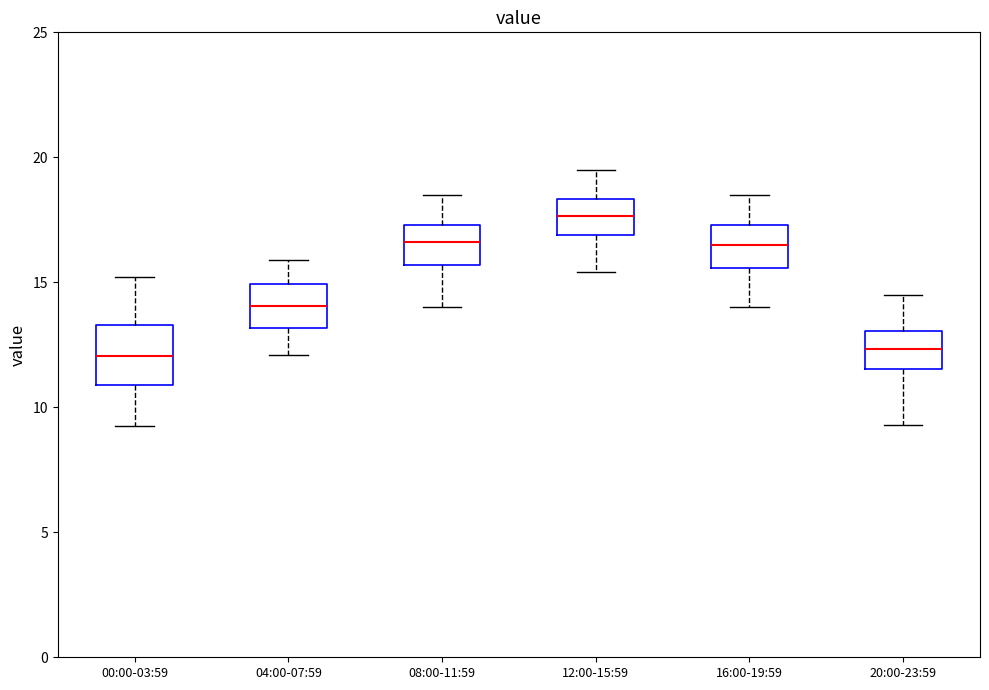

Reading left to right, read every box against the y-axis: the position of its median line, the range the box covers, and the ends of its whiskers. The values are not printed on the chart, so give them approximately, as read against the axis.

00:00-03:59: median 12.0, box 11.0 to 13.5, whiskers 9.5 to 15.0
04:00-07:59: median 14.0, box 13.0 to 15.0, whiskers 12.0 to 16.0
08:00-11:59: median 16.5, box 15.5 to 17.5, whiskers 14.0 to 18.5
12:00-15:59: median 17.5, box 17.0 to 18.5, whiskers 15.5 to 19.5
16:00-19:59: median 16.5, box 15.5 to 17.5, whiskers 14.0 to 18.5
20:00-23:59: median 12.5, box 11.5 to 13.0, whiskers 9.5 to 14.5